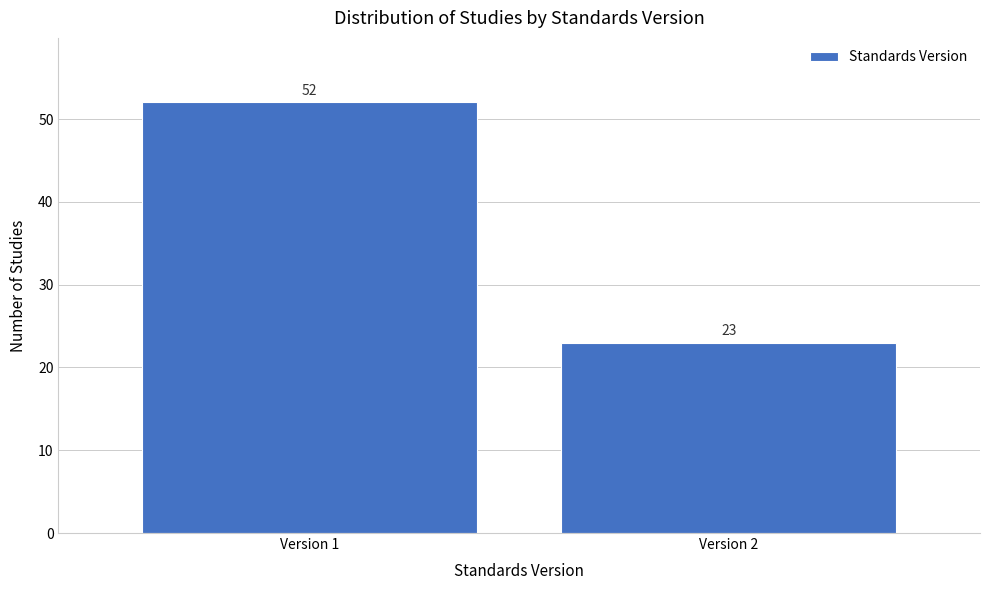

Reading right to left, list all the values displayed in this chart.

23	52